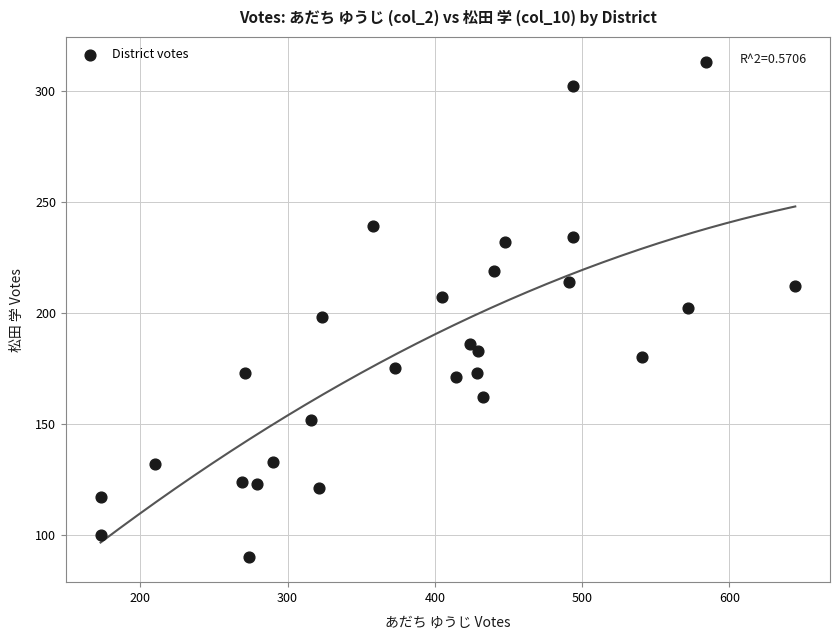

What is the range of Y values (max minus min)?

223